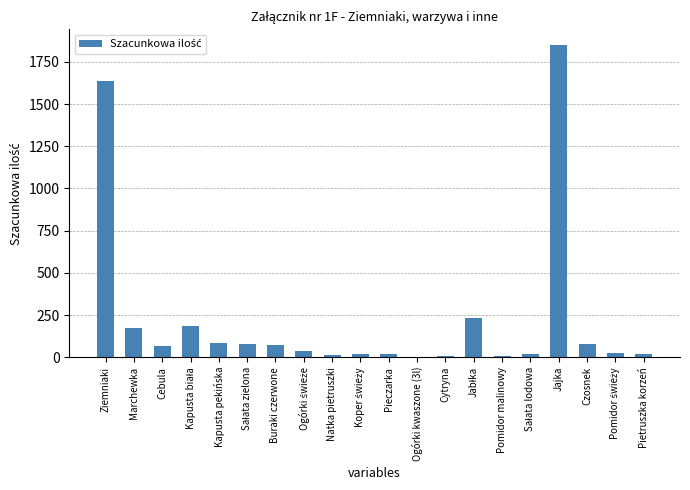

Which label corresponds to the largest value in the chart?

Jajka